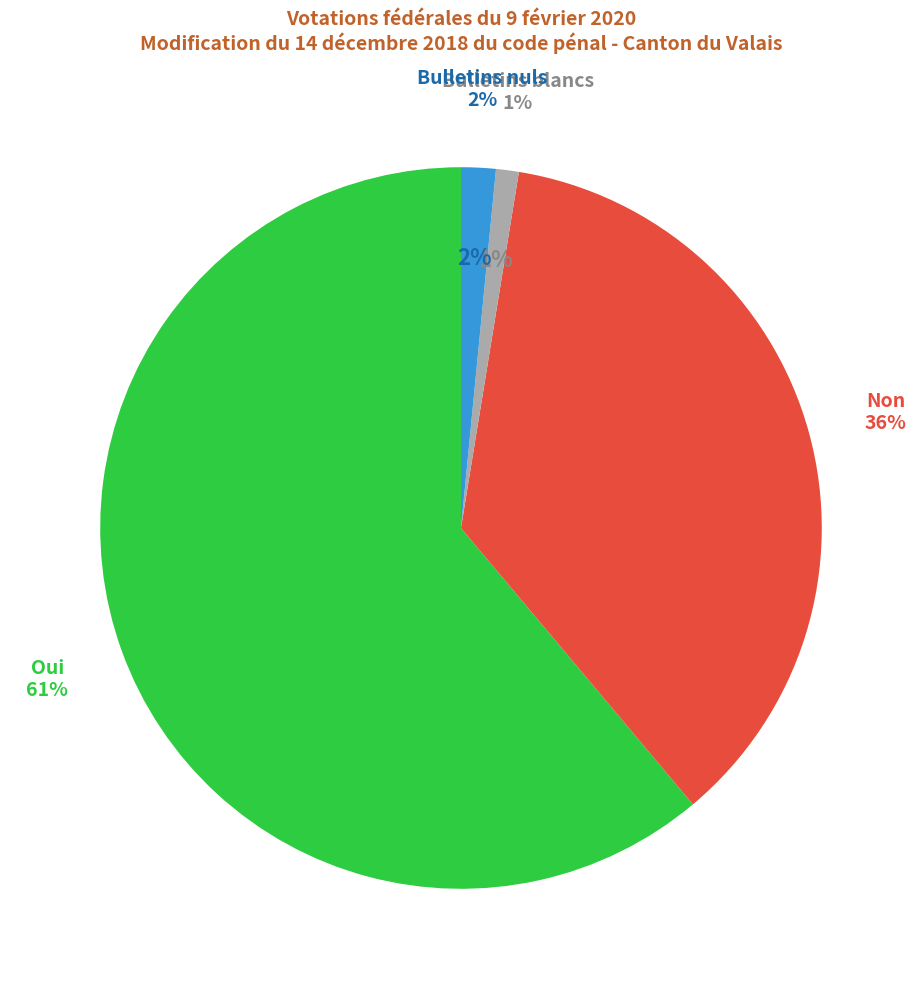

How much of the chart is everything except Oui?

38.9%